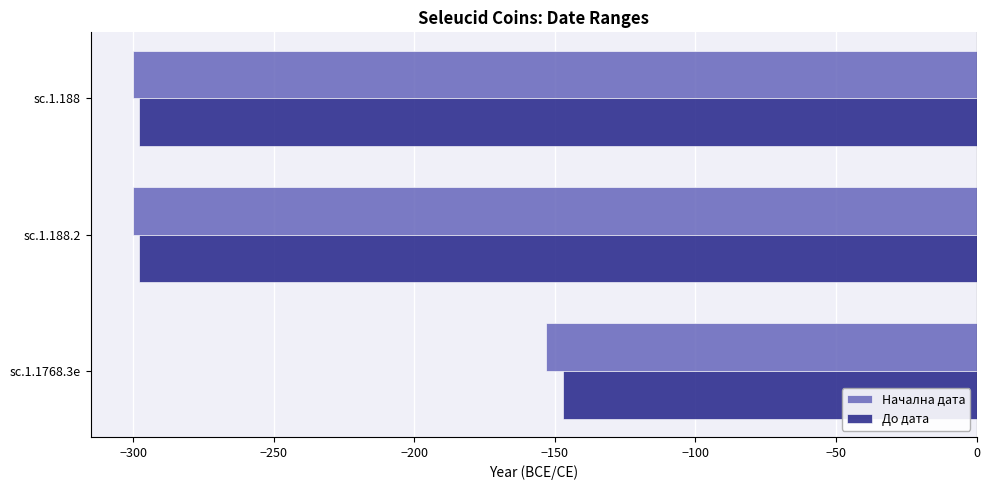

What value does the Начална дата series have at sc.1.188.2?

-300